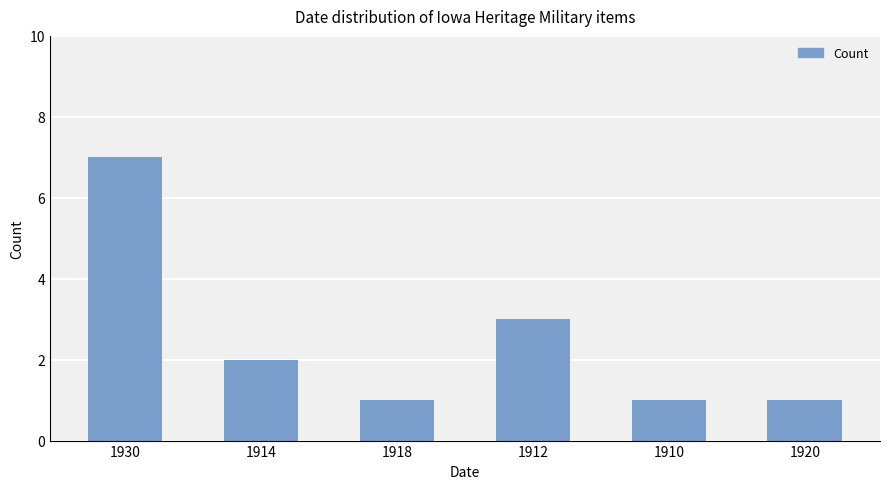

What is the difference between the values at 1918 and 1914?

1